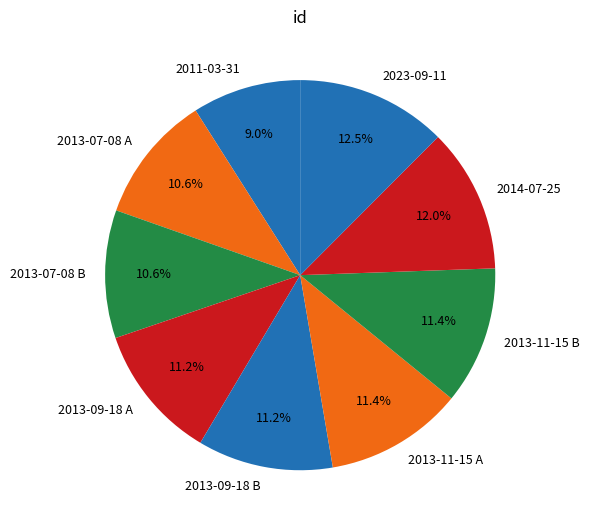

Is 2013-11-15 B the majority of the pie?

No